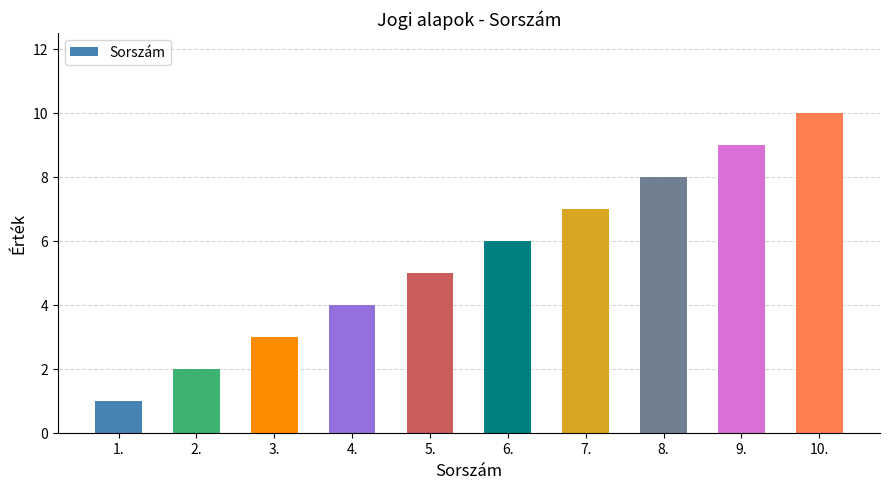

Reading left to right, what are all the values shown in this chart?

1.=1	2.=2	3.=3	4.=4	5.=5	6.=6	7.=7	8.=8	9.=9	10.=10